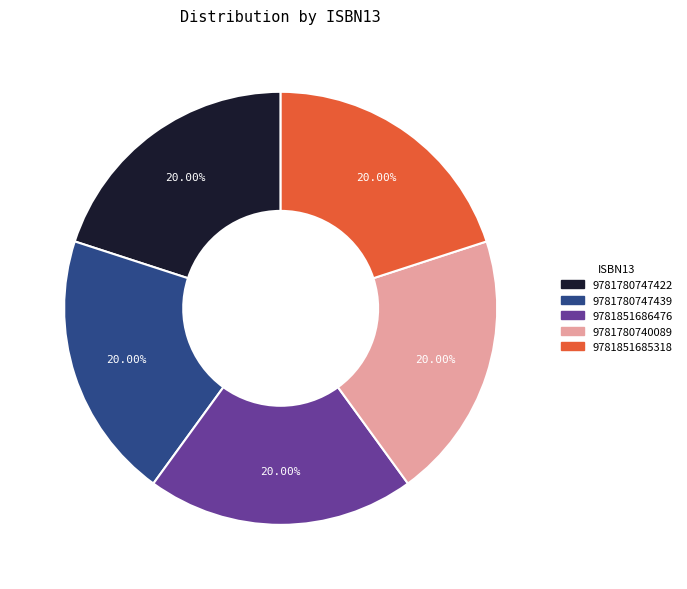

Does 9781780747422 represent more than half of the total?

No